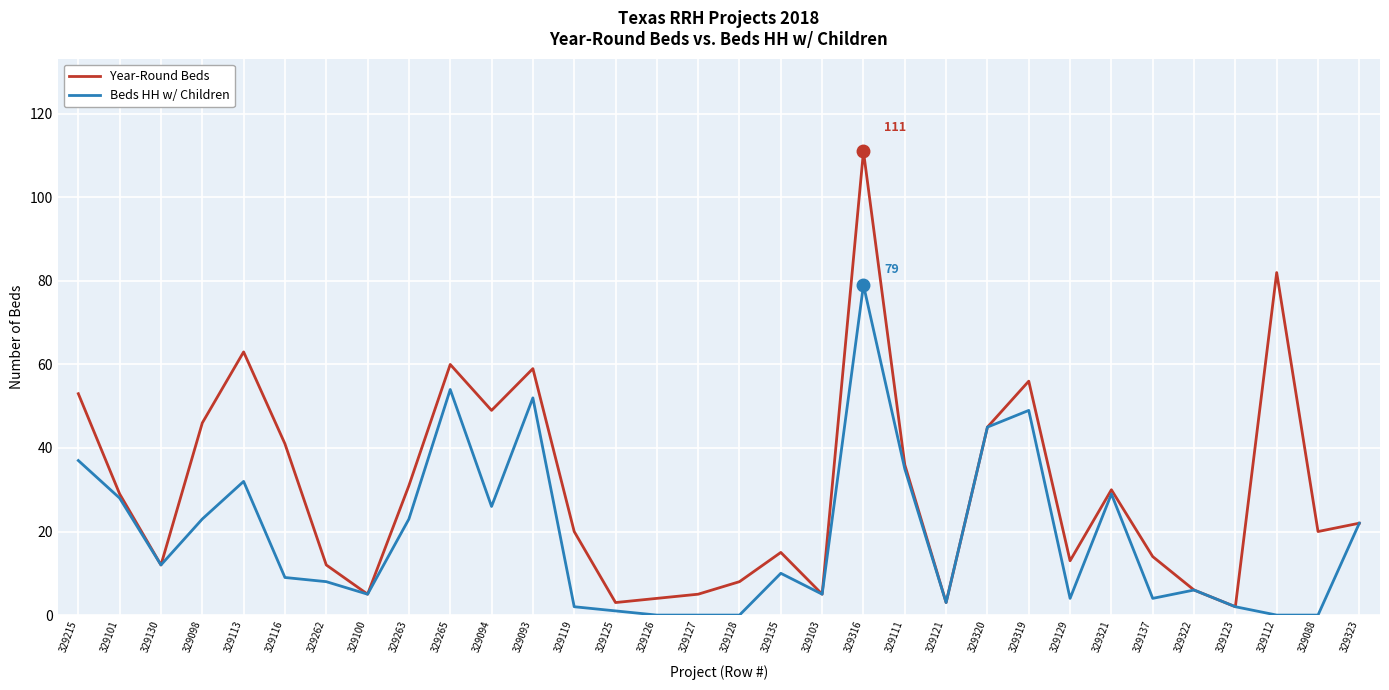

At which label is Beds HH w/ Children closest to 39?

329215